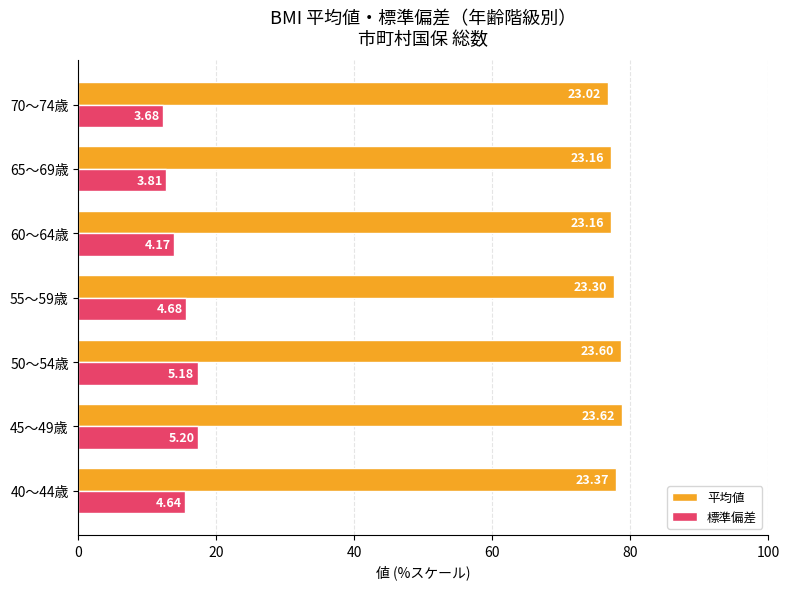

What are all the series names shown in the legend?

平均値, 標準偏差